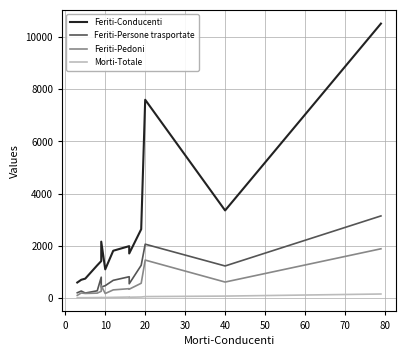

How many interior local peaks does the Morti-Totale series have?

2